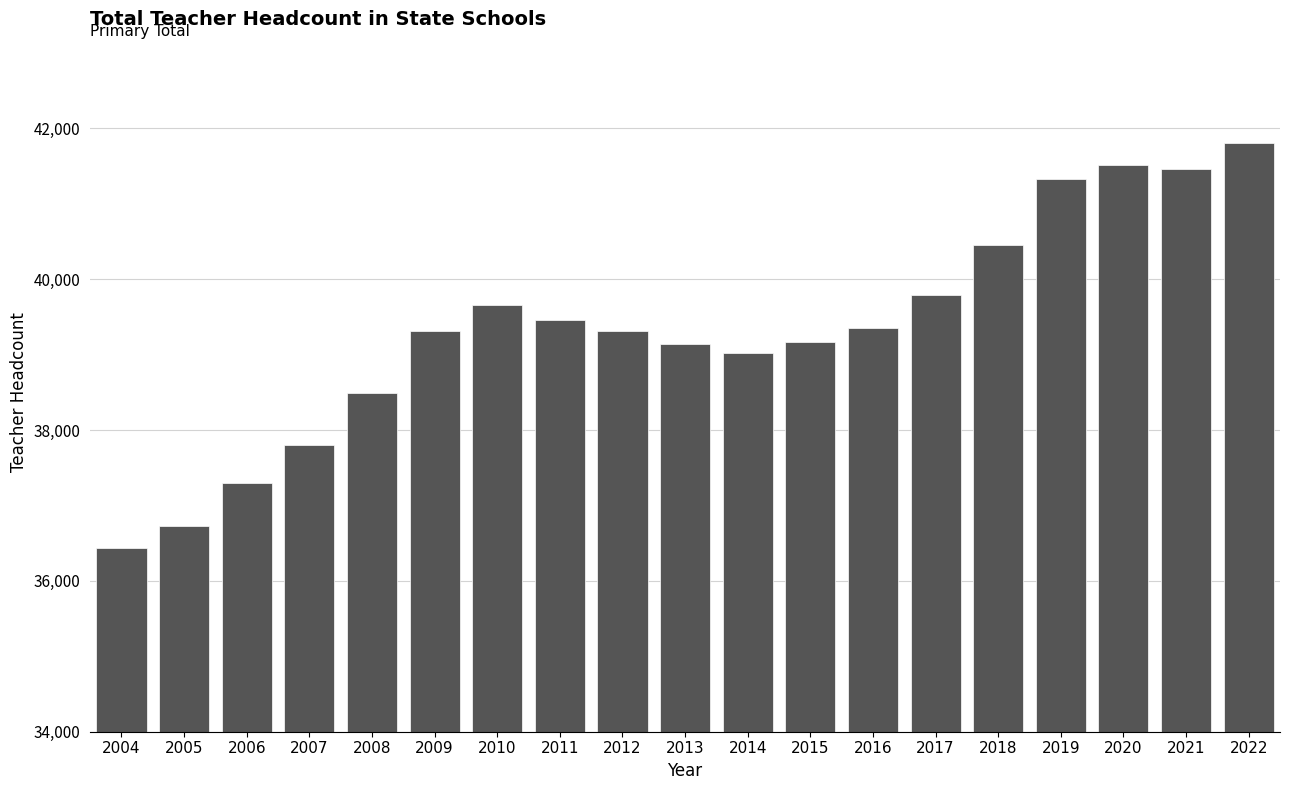

What is the minimum value shown in the chart?

36430